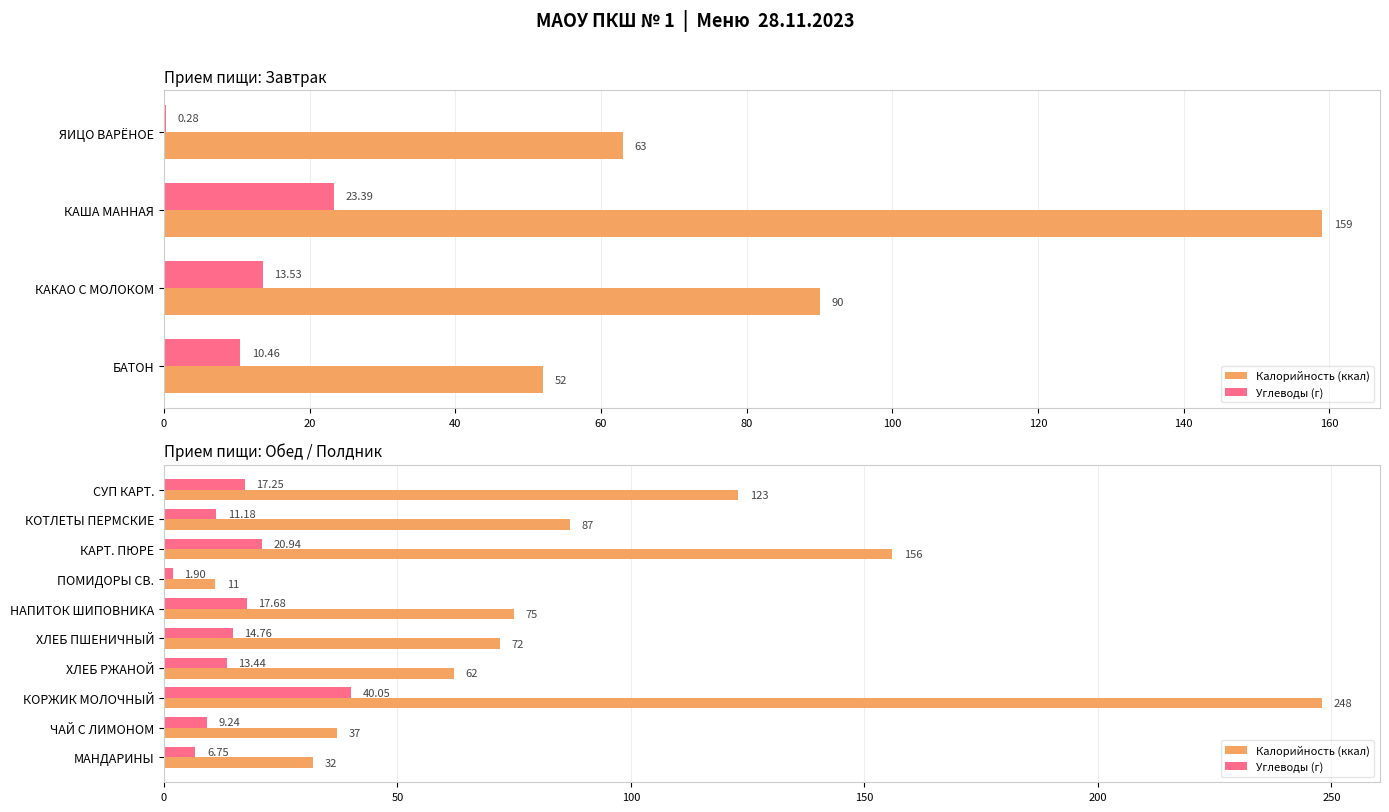

How many groups of bars are there?

10